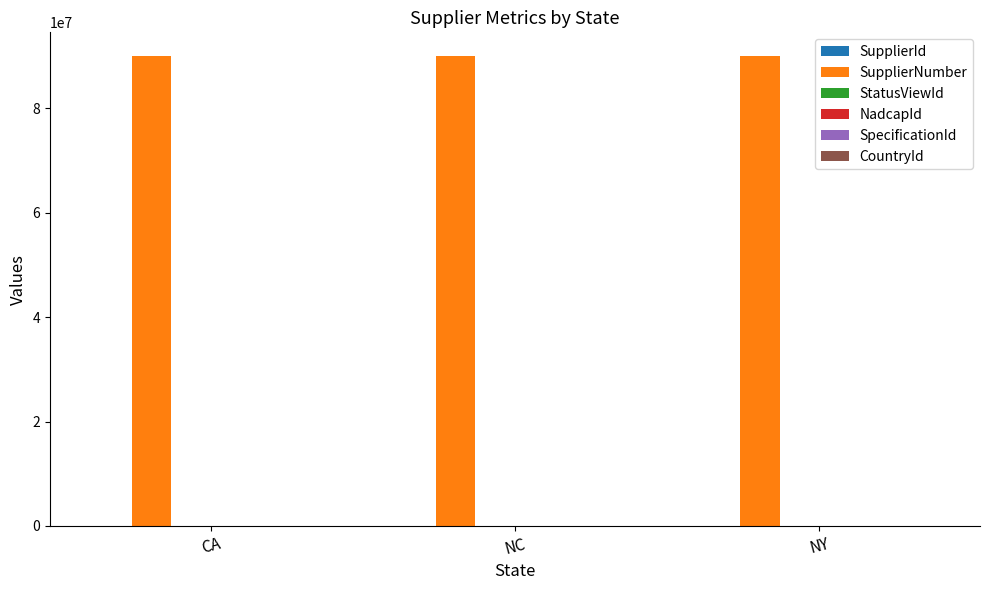

Which series has the largest total across all categories?

SupplierNumber